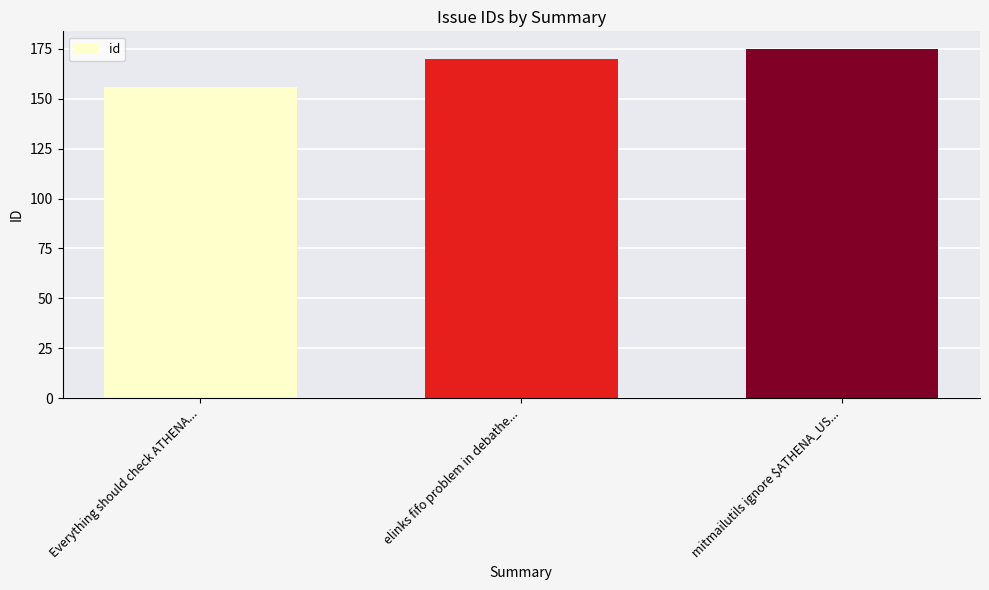

What is the ratio of the value at elinks fifo problem in debathe... to the value at mitmailutils ignore $ATHENA_US...?

1.0